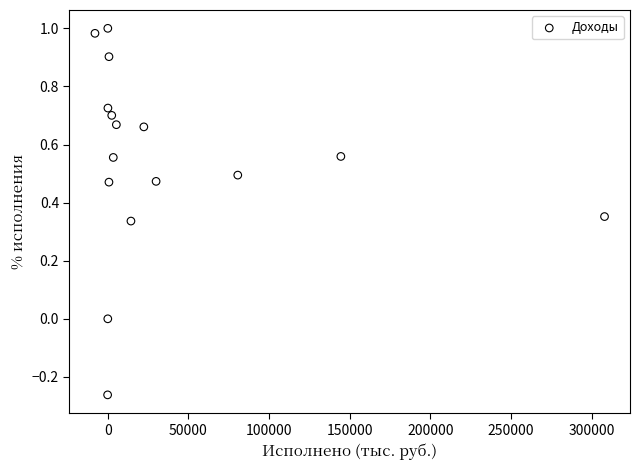

What is the range of X values (max minus min)?

316016.1